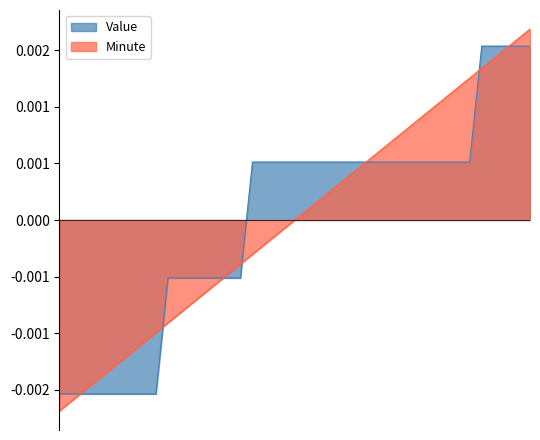

Between 34 and 23, which is larger?

34